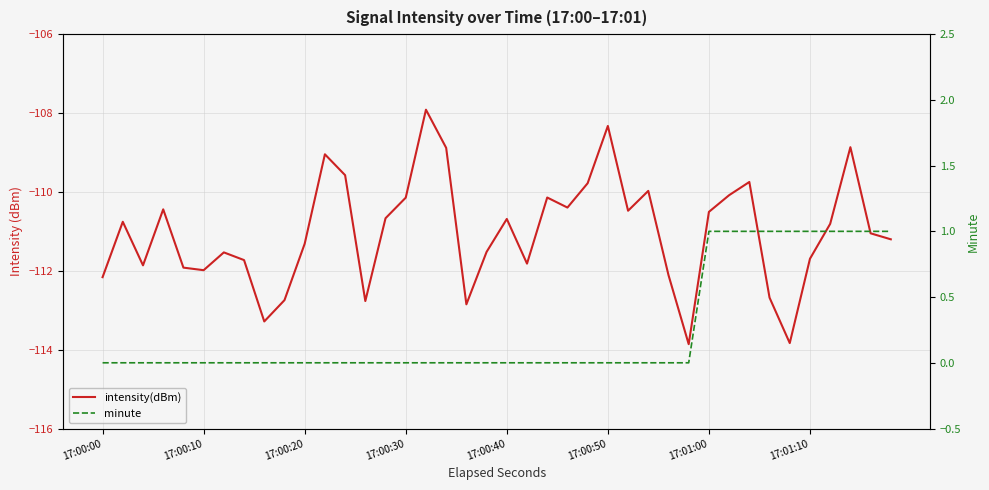

Which category has the lowest value in the minute series?

17:00:00